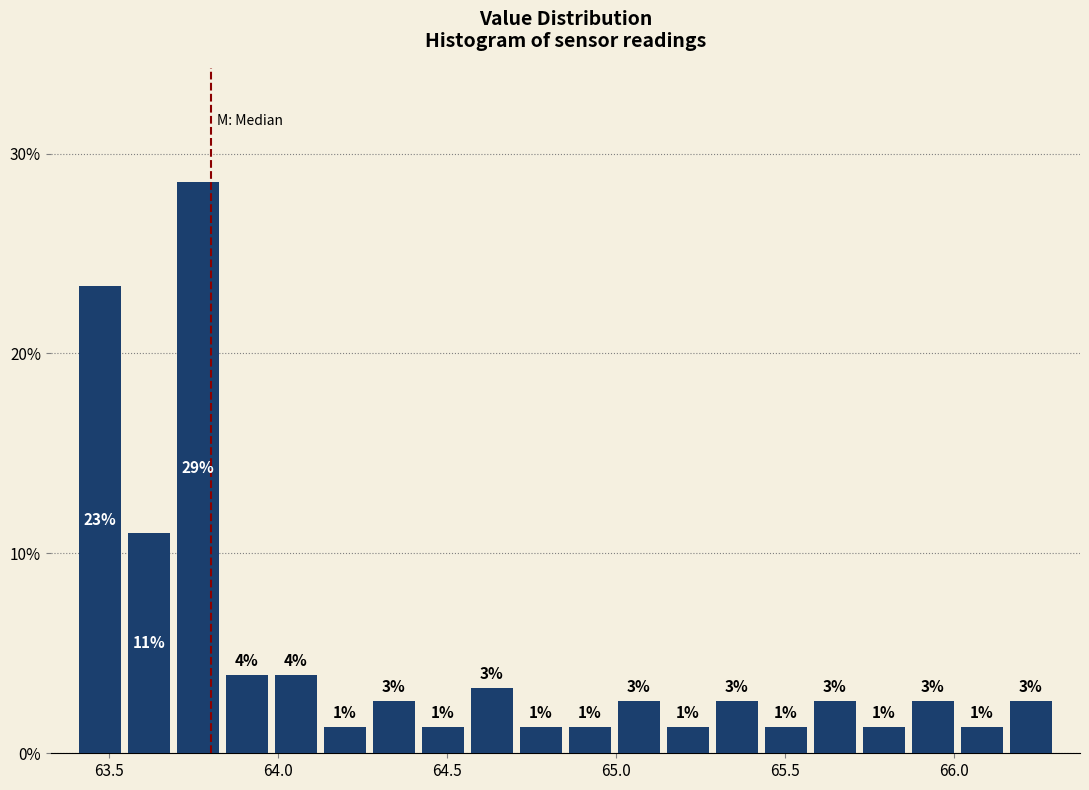

Read against the x-axis, roughly where is the centre of the tallest bar?

63.75